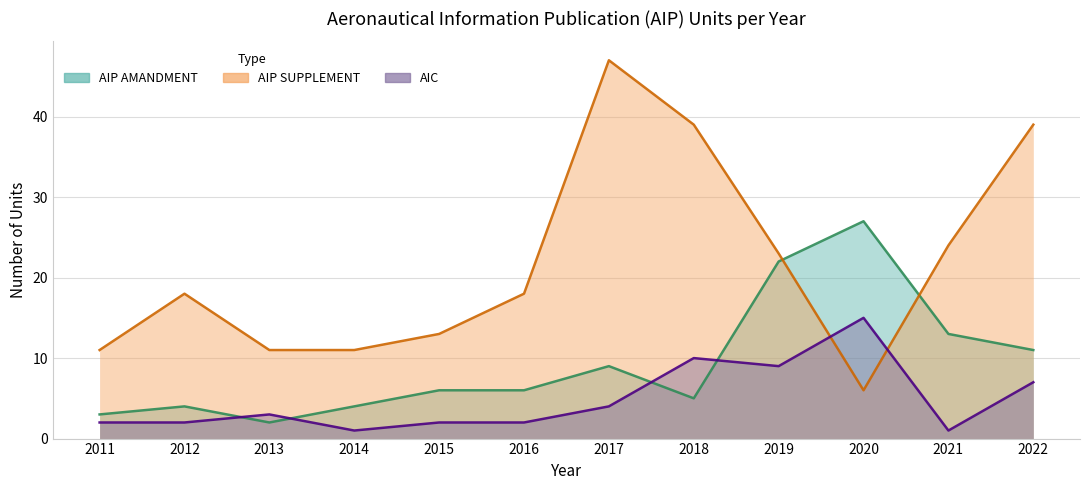

What is the approximate value of AIP AMANDMENT at 2011?

3